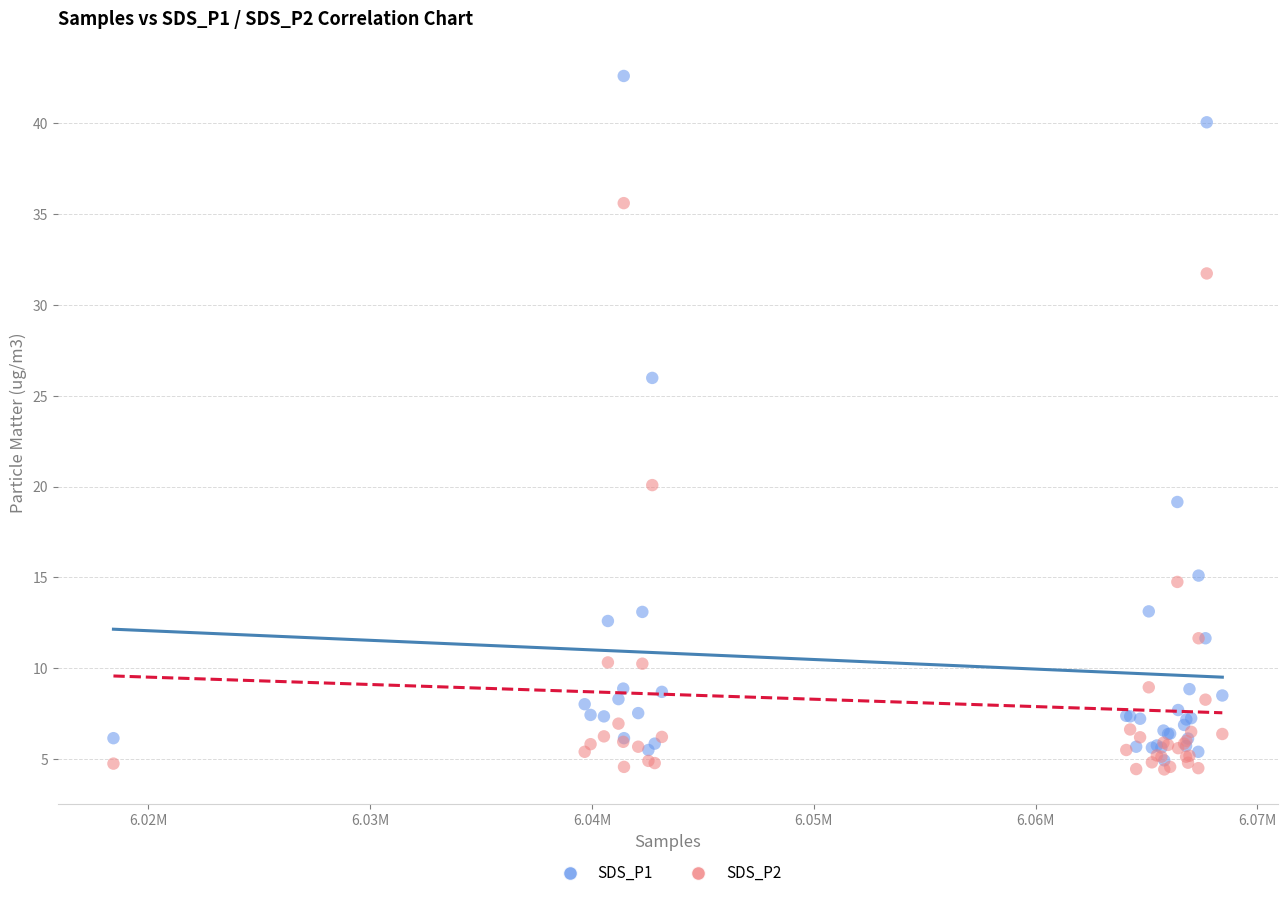

What are all the series names shown in the legend?

SDS_P1, SDS_P2